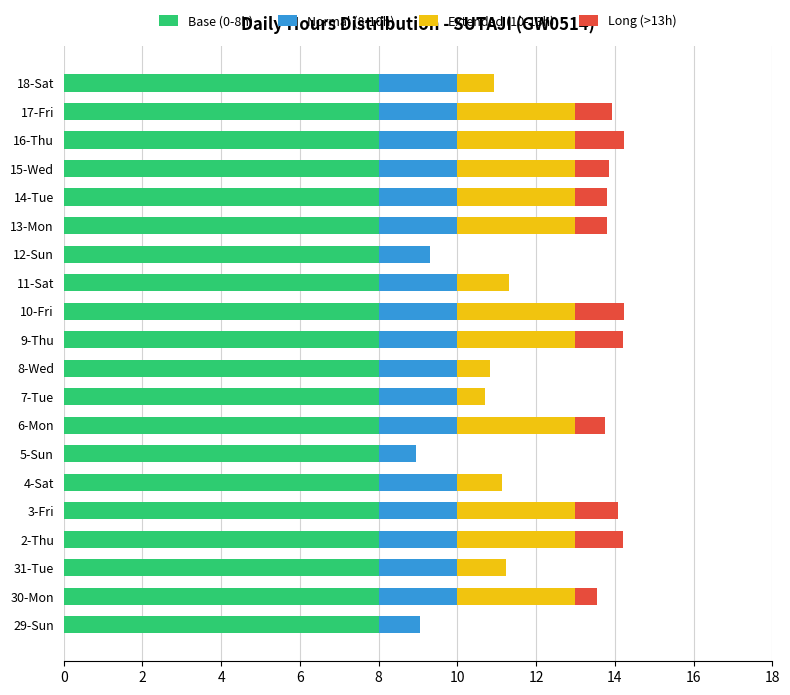

The value of Base (0-8h) at 31-Tue is 1.8. True or false?

False